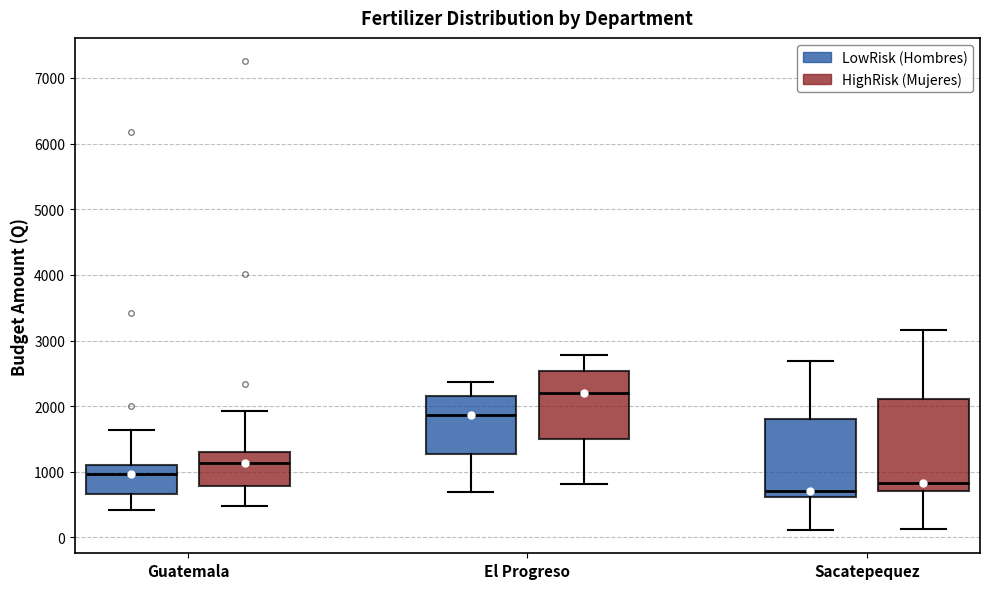

Comparing the boxes themselves (not the whiskers), which one is the tallest?

Sacatepequez (HighRisk (Mujeres))